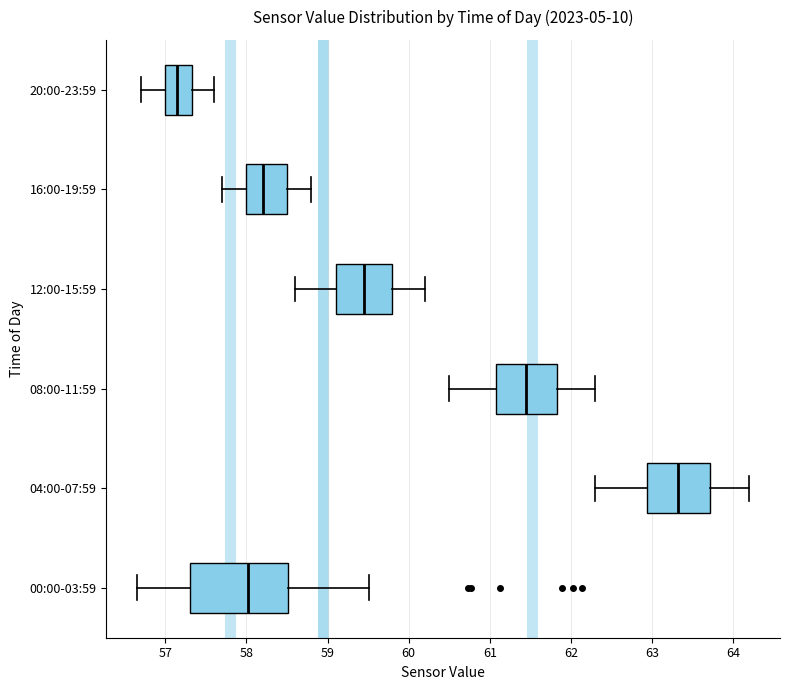

Reading bottom to top, transcribe this box plot: for each box, give where its median line is, the range the box spans, and where its two whiskers end, as read against the x-axis. The values are not printed on the chart, so give them approximately, as read against the axis.

00:00-03:59: median 58.0, box 57.3 to 58.5, whiskers 56.7 to 59.5
04:00-07:59: median 63.3, box 62.9 to 63.7, whiskers 62.3 to 64.2
08:00-11:59: median 61.5, box 61.1 to 61.8, whiskers 60.5 to 62.3
12:00-15:59: median 59.5, box 59.1 to 59.8, whiskers 58.6 to 60.2
16:00-19:59: median 58.2, box 58.0 to 58.5, whiskers 57.7 to 58.8
20:00-23:59: median 57.2, box 57.0 to 57.3, whiskers 56.7 to 57.6